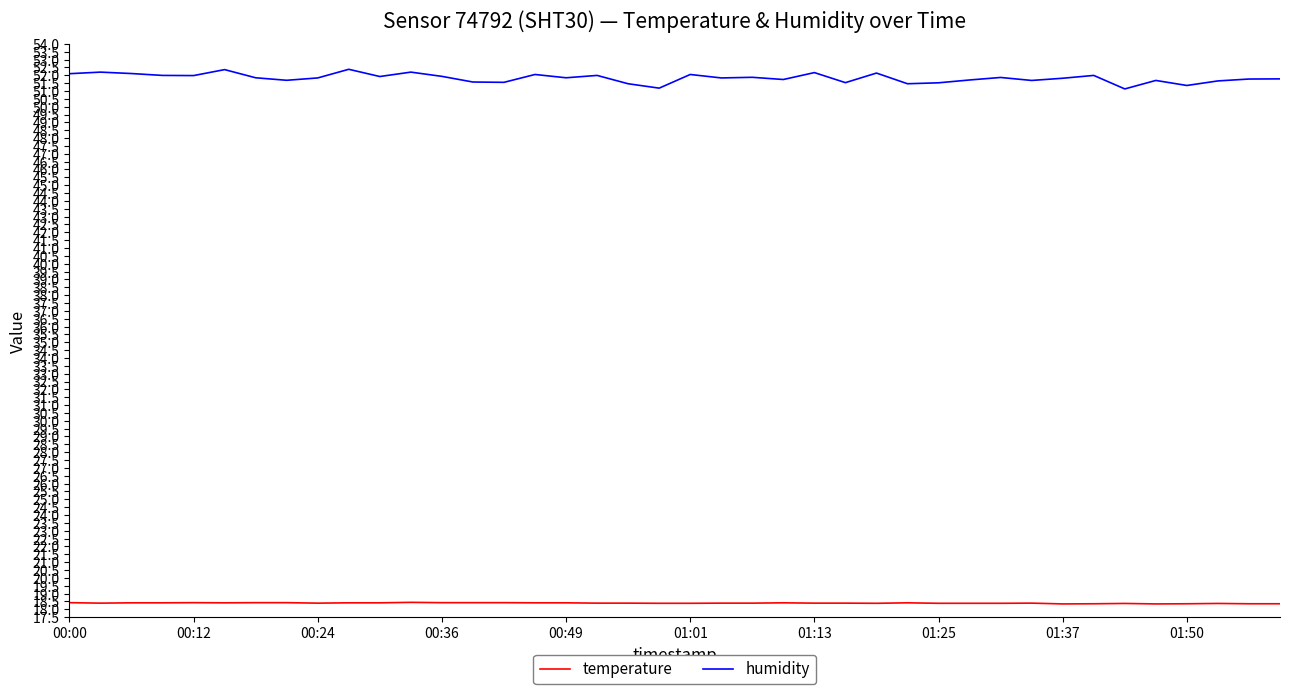

Count the temperature values in the range 18 to 19.

40